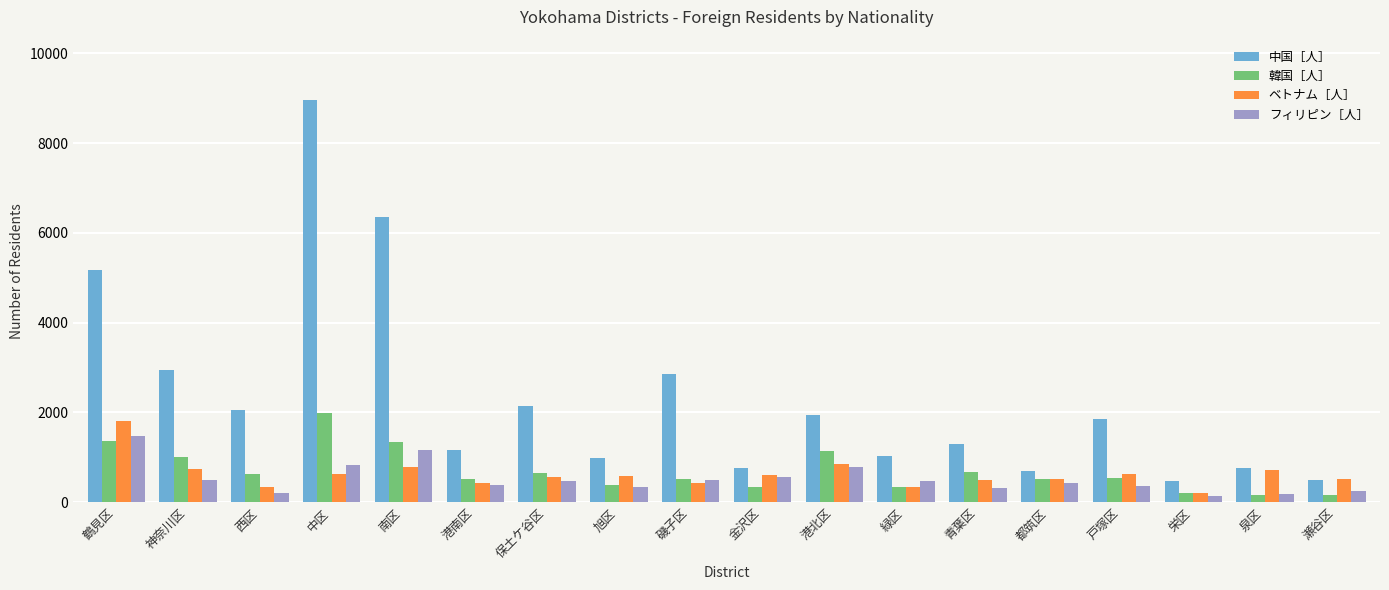

What is the spread (max minus min) of values at 緑区?

706